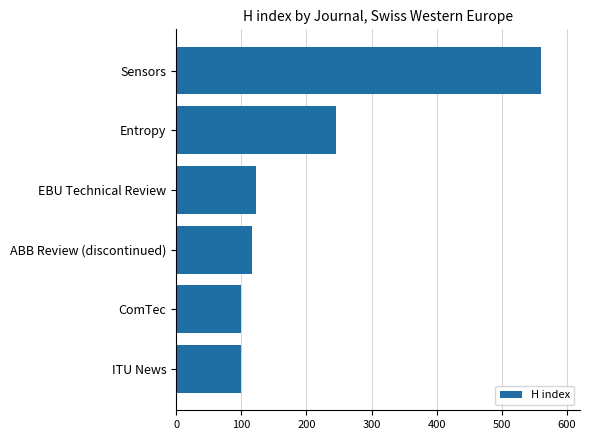

What is the greatest value displayed?

560